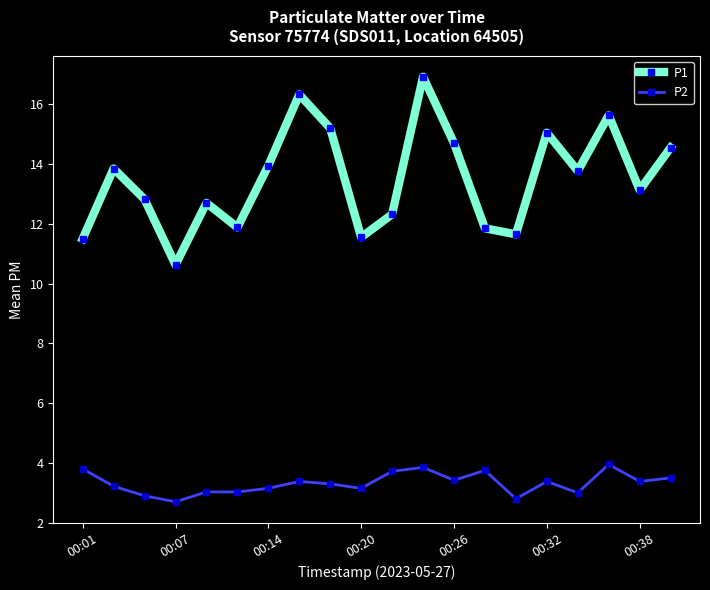

What are all the series names shown in the legend?

P1, P2